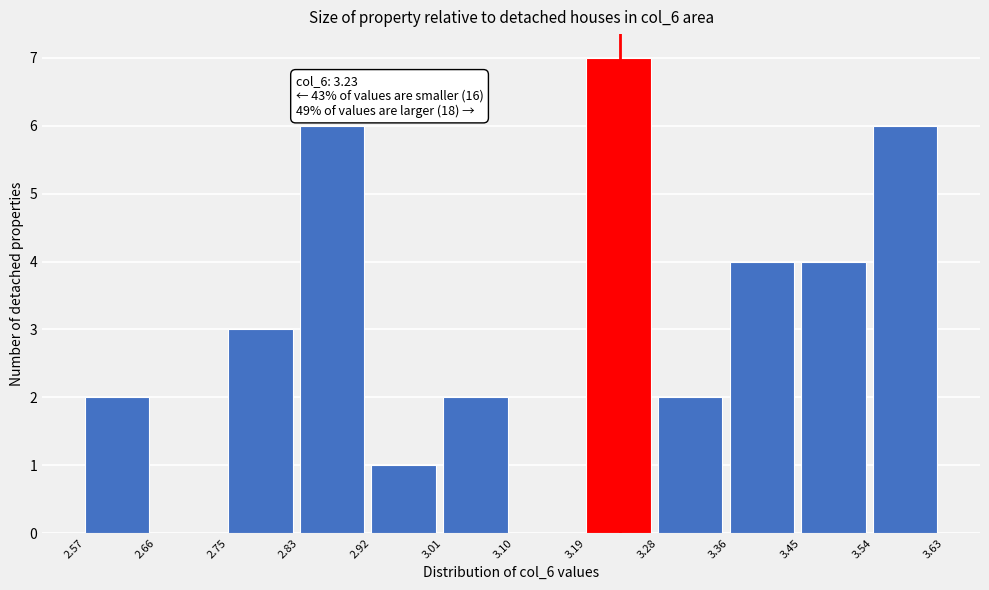

Over which range of the x-axis is the bar tallest?

3.19 to 3.28